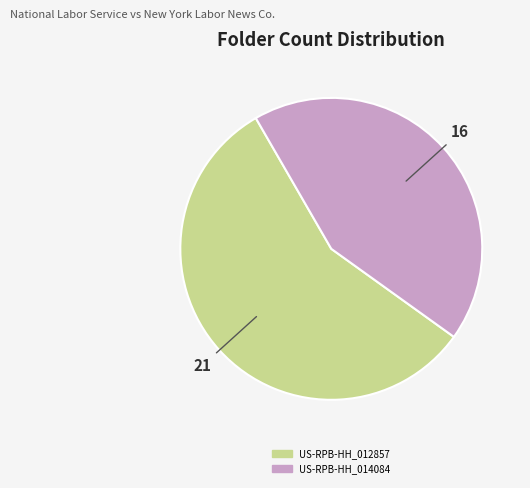

Does any single category account for the majority?

Yes